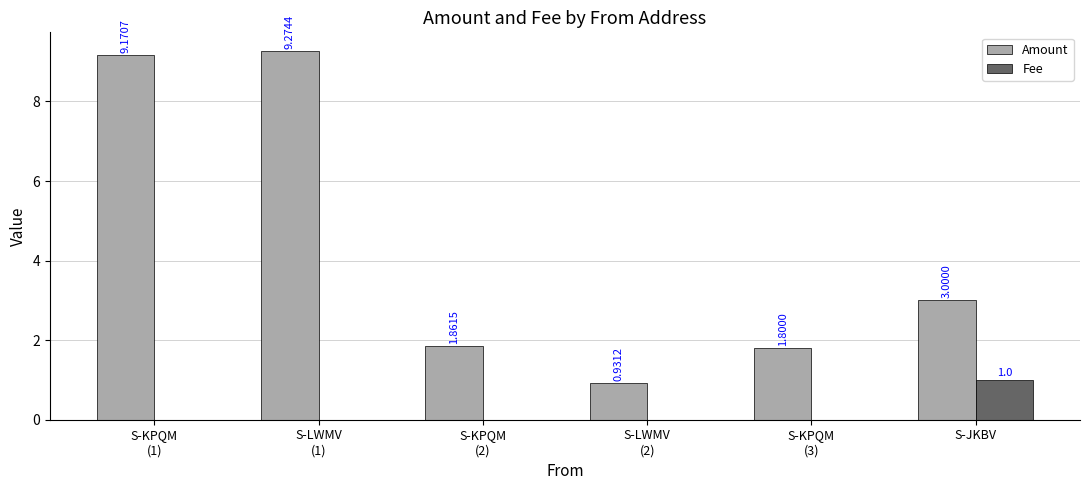

Is it true that Amount equals 16.0 at S-LWMV
(1)?

False